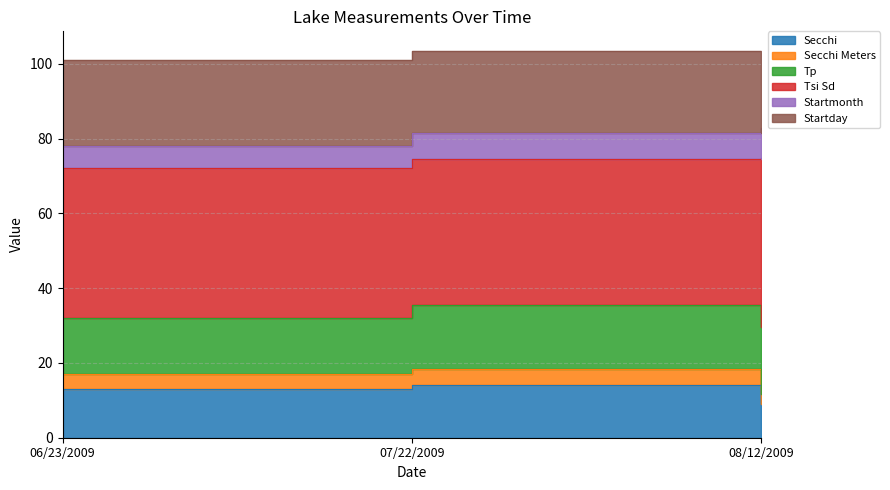

What is the difference between the Tsi Sd values at 06/23/2009 and 08/12/2009?

6.4